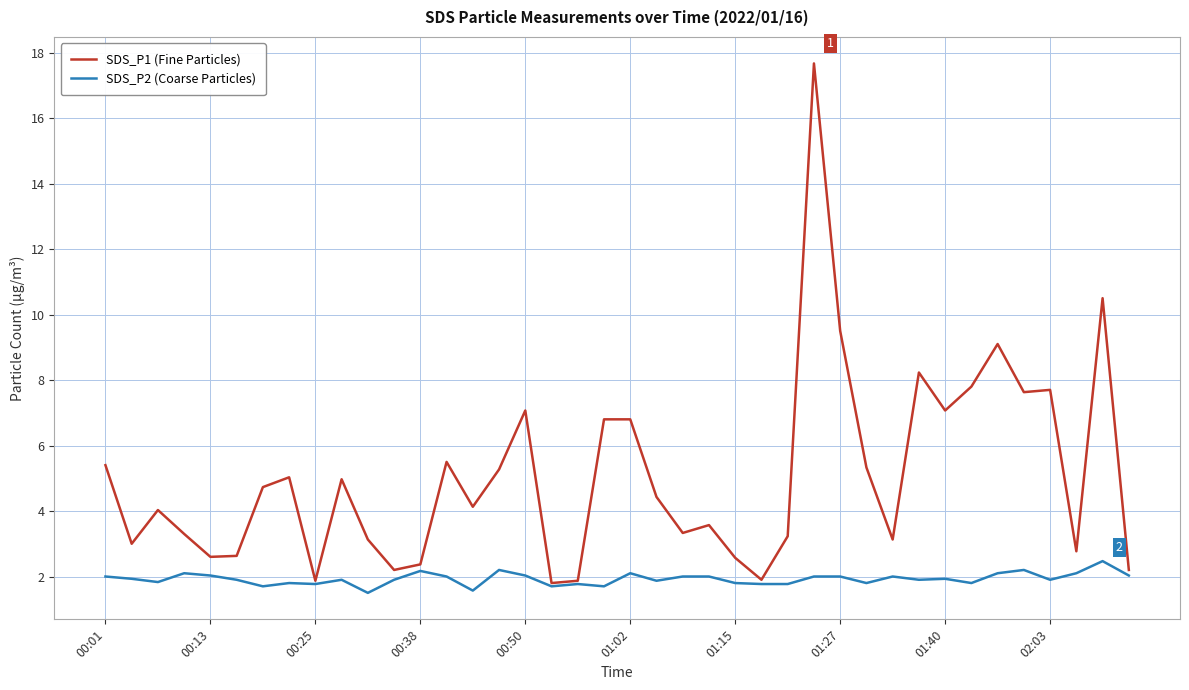

Rank the series by their average value, from lowest to highest.

SDS_P2 (Coarse Particles), SDS_P1 (Fine Particles)